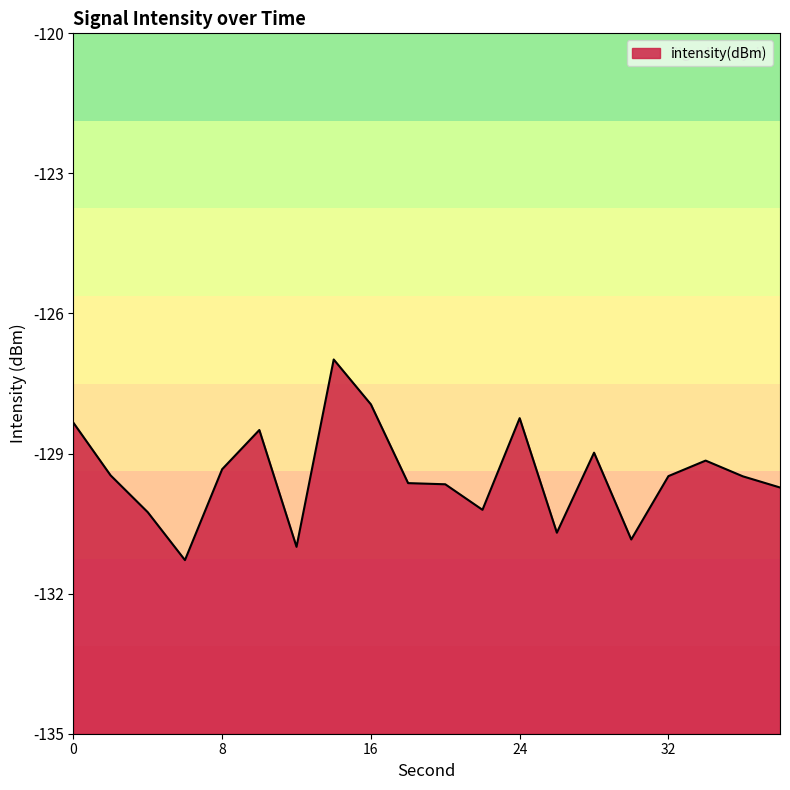

Rank the categories by value from highest to lowest.

14, 16, 24, 0, 10, 28, 34, 8, 2, 32, 36, 18, 20, 38, 22, 4, 26, 30, 12, 6